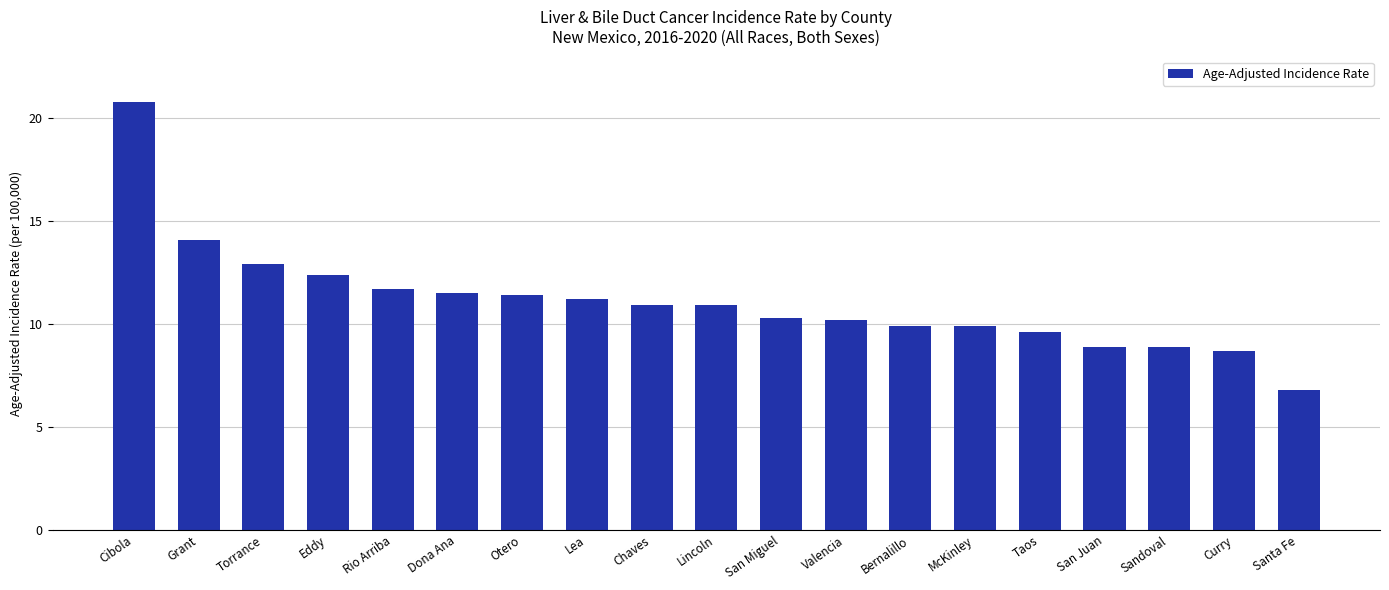

What is the label of the 11th bar from the right?

Chaves